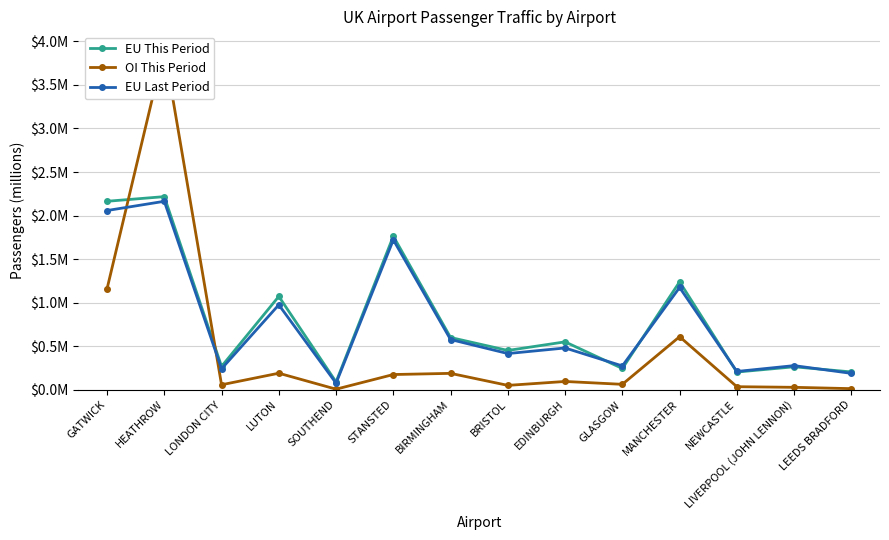

In EU This Period, how many points are lower than both neighbors (excluding endpoints)?

5